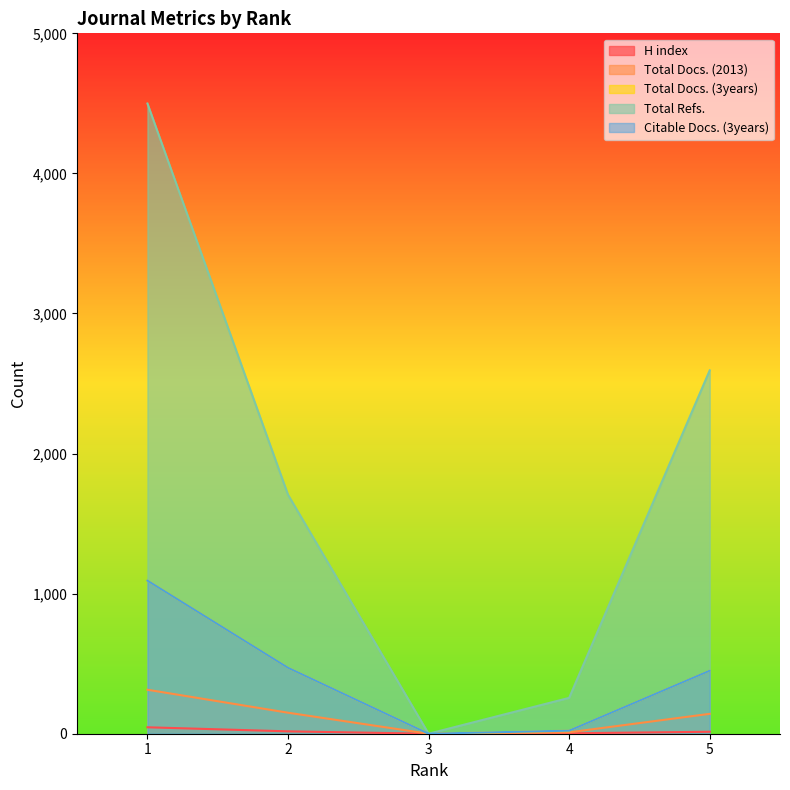

What is the value of the Total Docs. (2013) point at the 5th from the left?

142